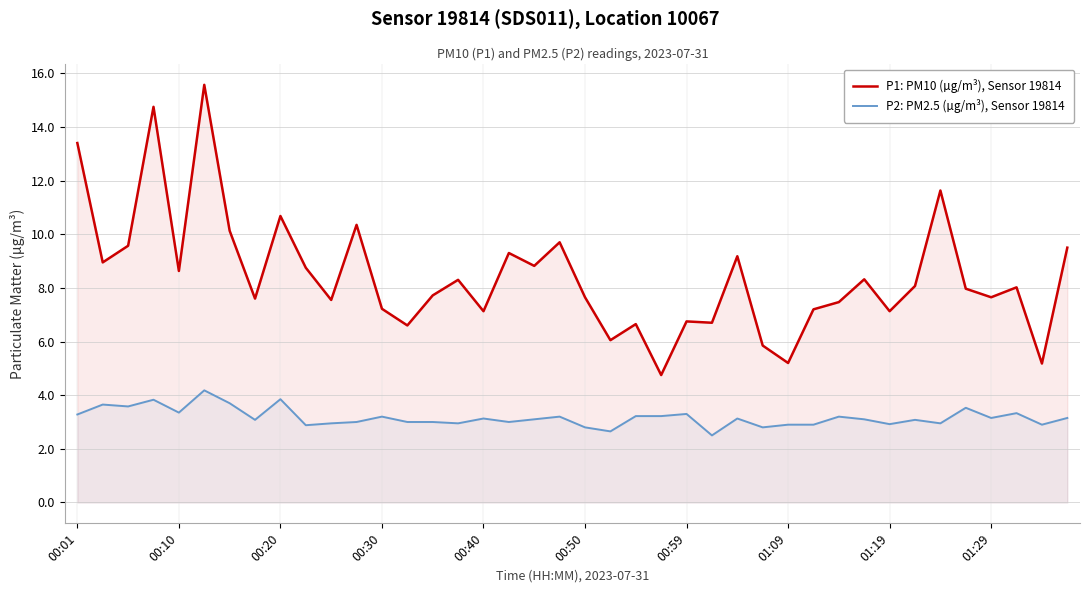

At 01:09, list the series in order from smallest to largest.

P2: PM2.5 (µg/m³), Sensor 19814, P1: PM10 (µg/m³), Sensor 19814